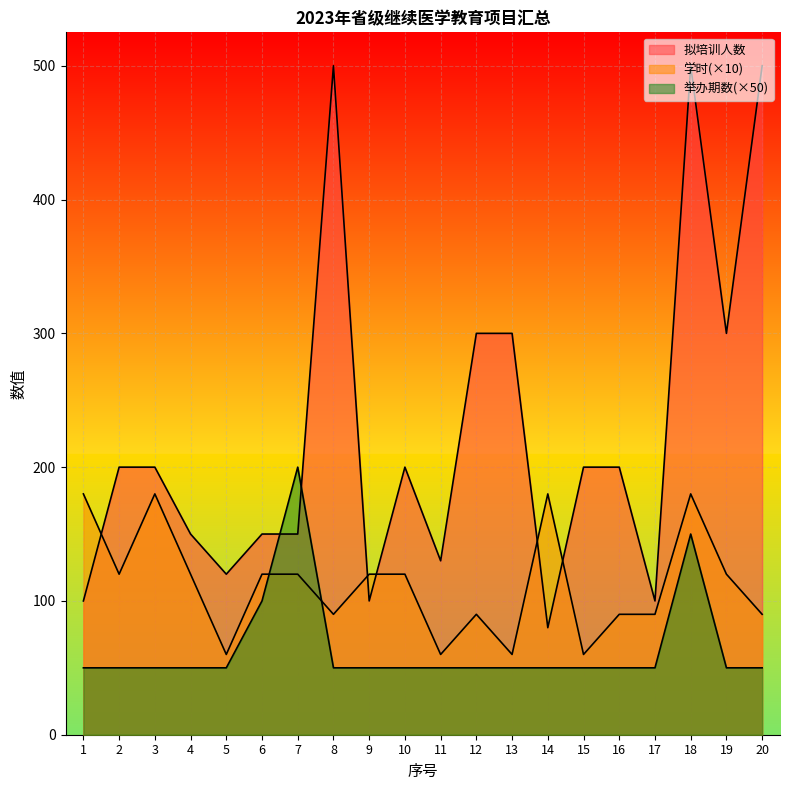

At which category is the sum across all series the highest?

18